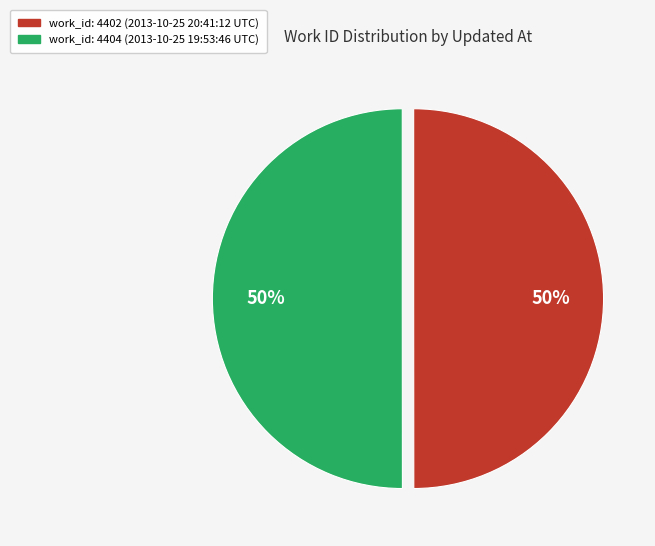

The work_id: 4402 (2013-10-25 20:41:12 UTC) slice represents 41% of the pie. True or false?

False